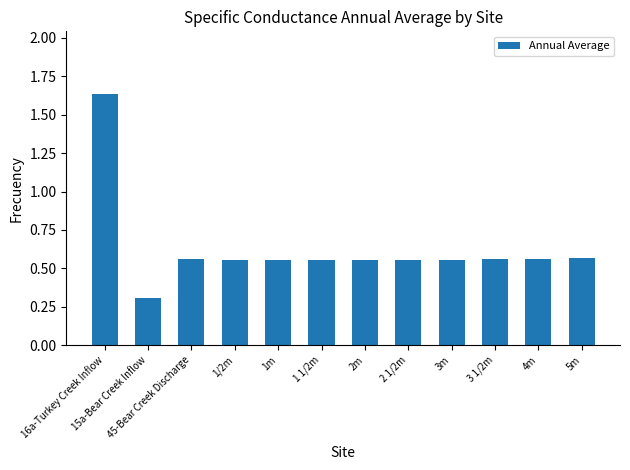

What is the change in value from 15a-Bear Creek Inflow to 45-Bear Creek Discharge?

+0.3